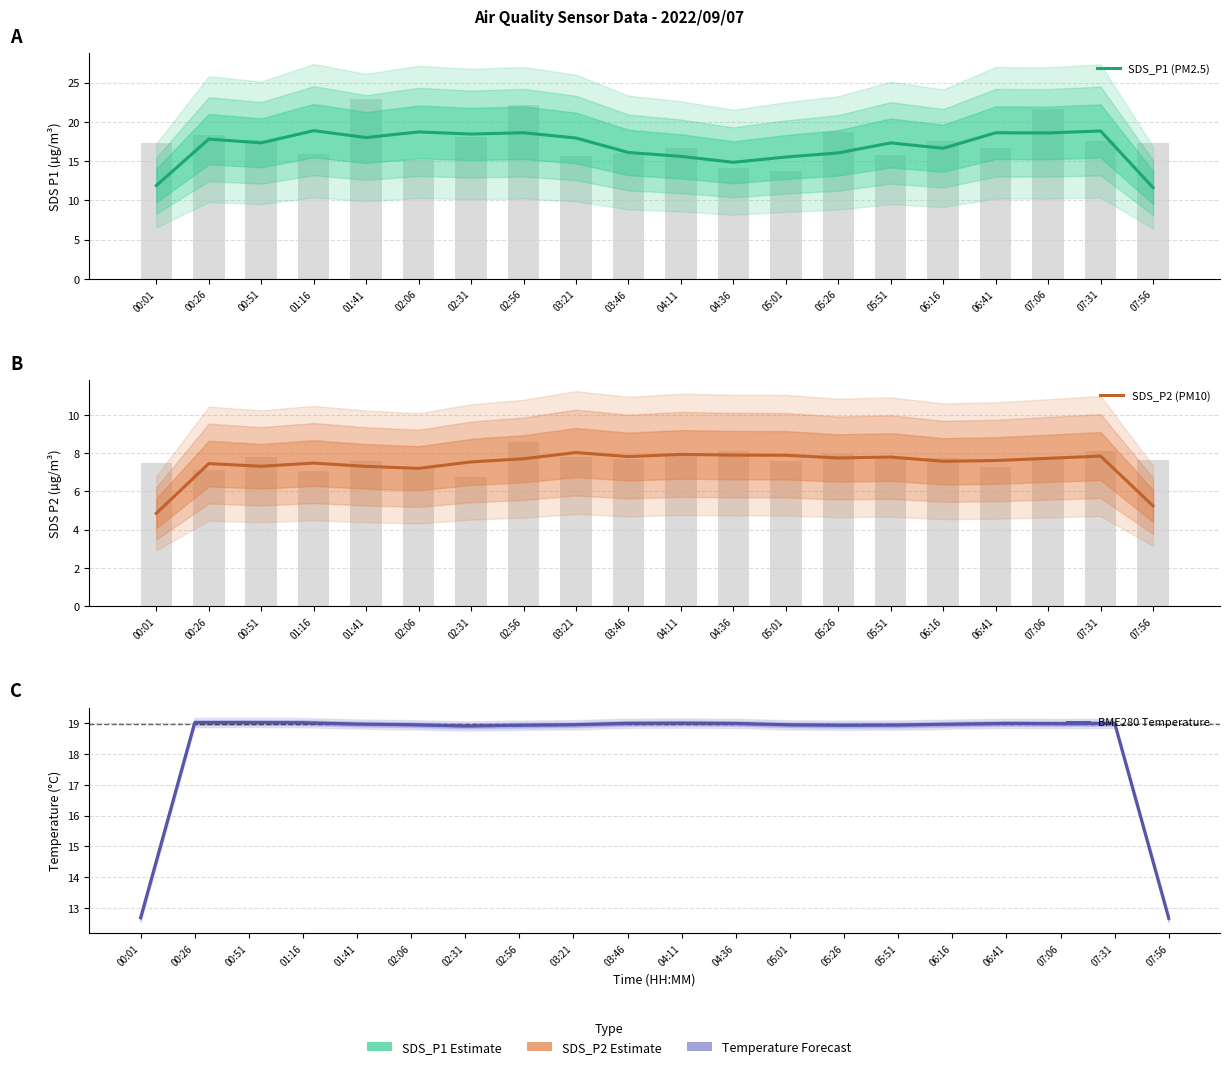

At how many categories does at least one series exceed 15?

18